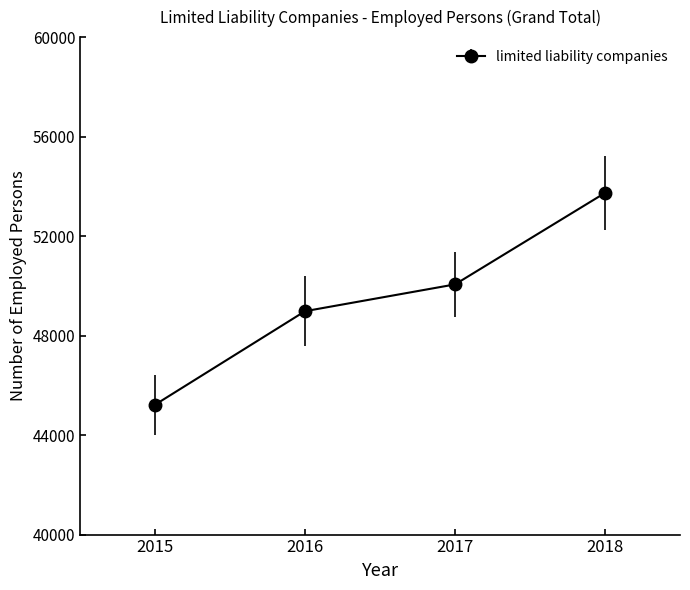

List the labels in order of value, largest first.

2018, 2017, 2016, 2015